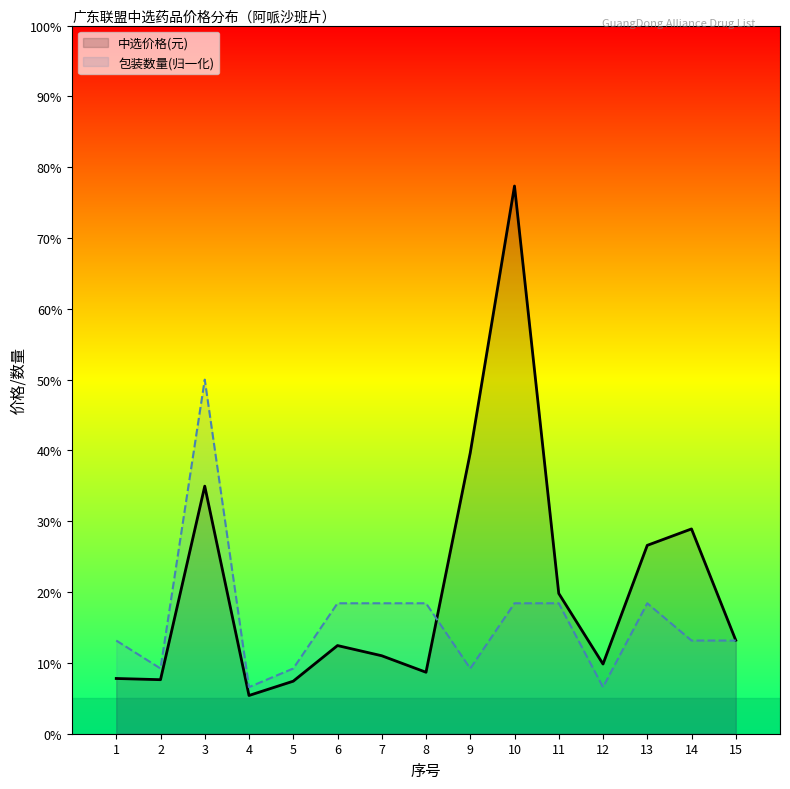

What is the difference between the second highest and second lowest values in the 包装数量 series?

11.8